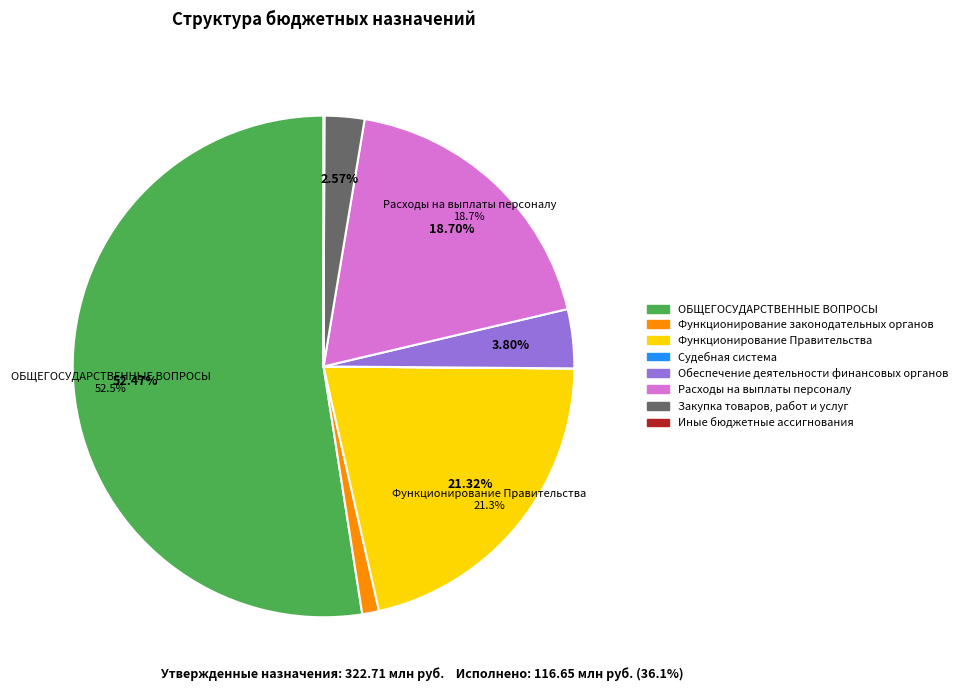

Which has a higher value, Закупка товаров, работ и услуг or Расходы на выплаты персоналу?

Расходы на выплаты персоналу